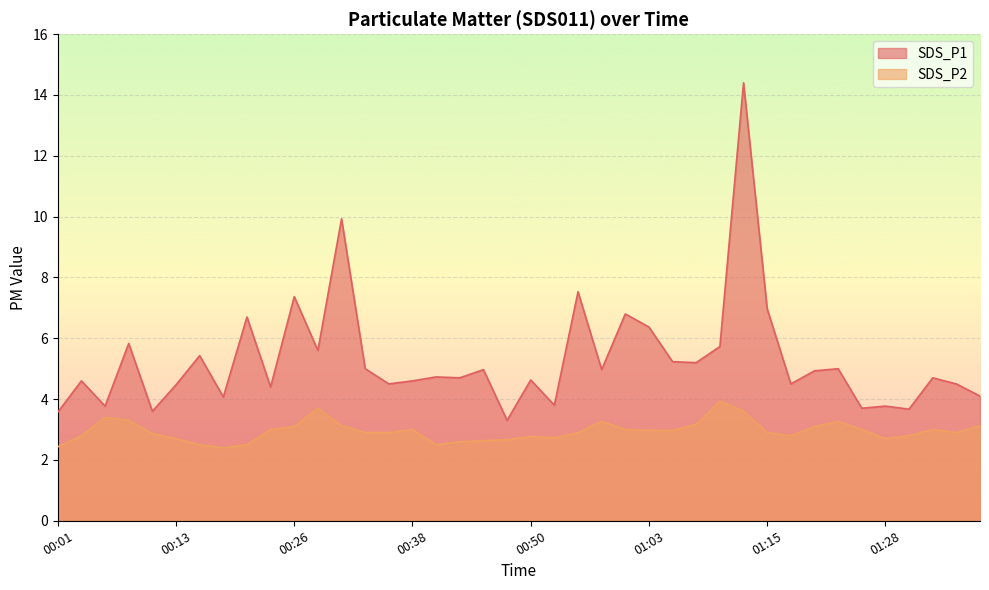

Which category has the highest value in the SDS_P2 series?

01:10